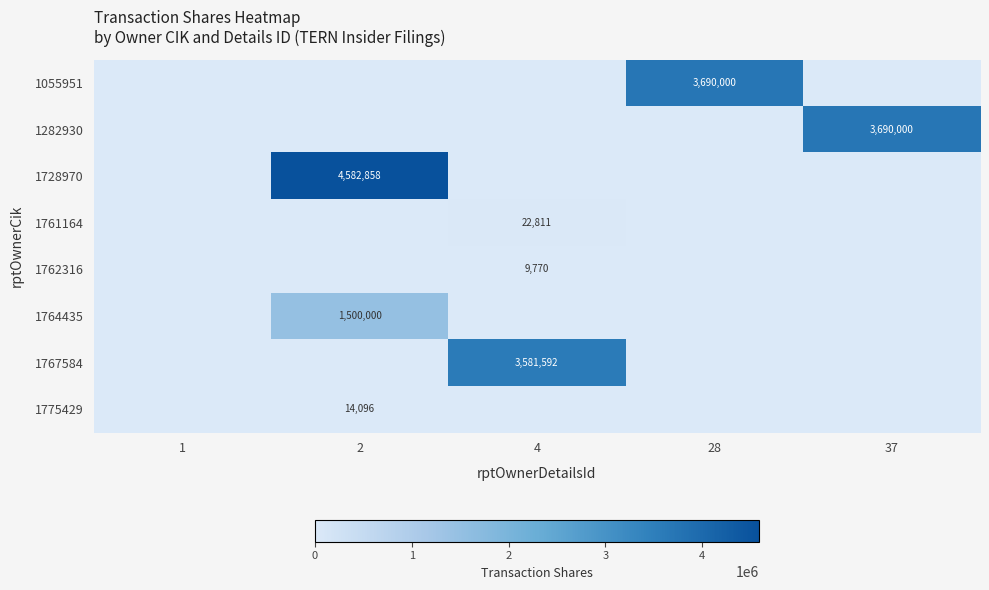

Is the value of 1728970 at 2 greater than the value of 1775429 at 2?

Yes